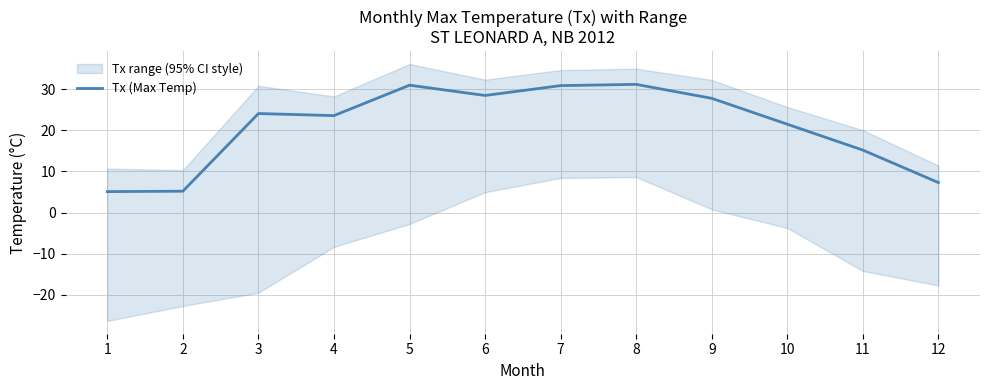

Is it true that the value at 10 is 21.5?

True